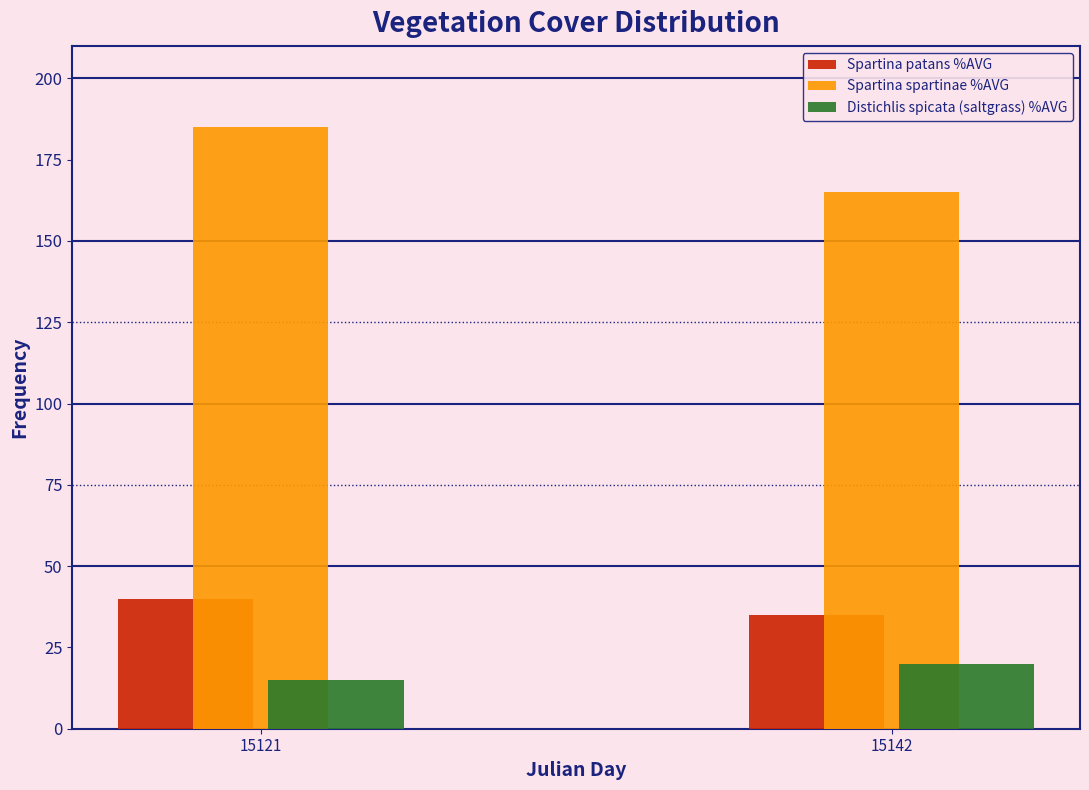

Reading left to right, list all the values displayed in this chart.

Spartina patans %AVG: 40	35
Spartina spartinae %AVG: 185	165
Distichlis spicata (saltgrass) %AVG: 15	20